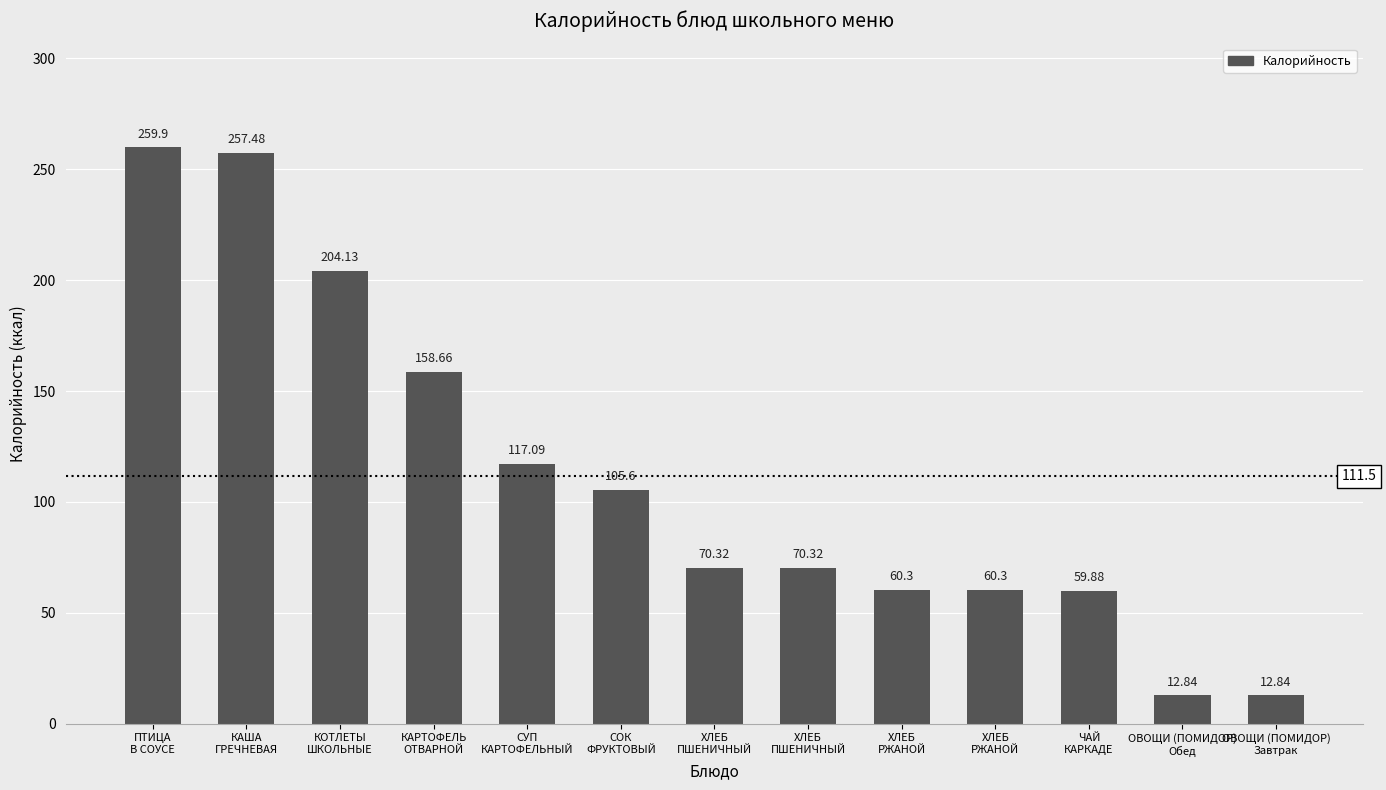

How many bars are there in total?

13